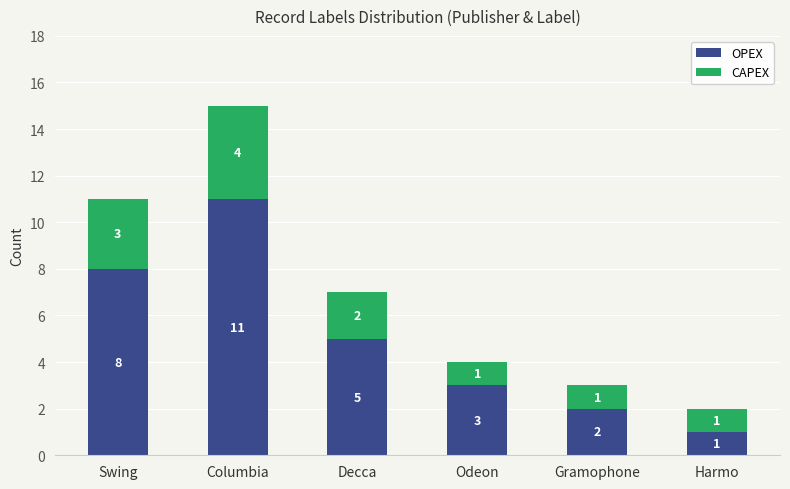

What is the sum of the OPEX values at Decca and Columbia?

16